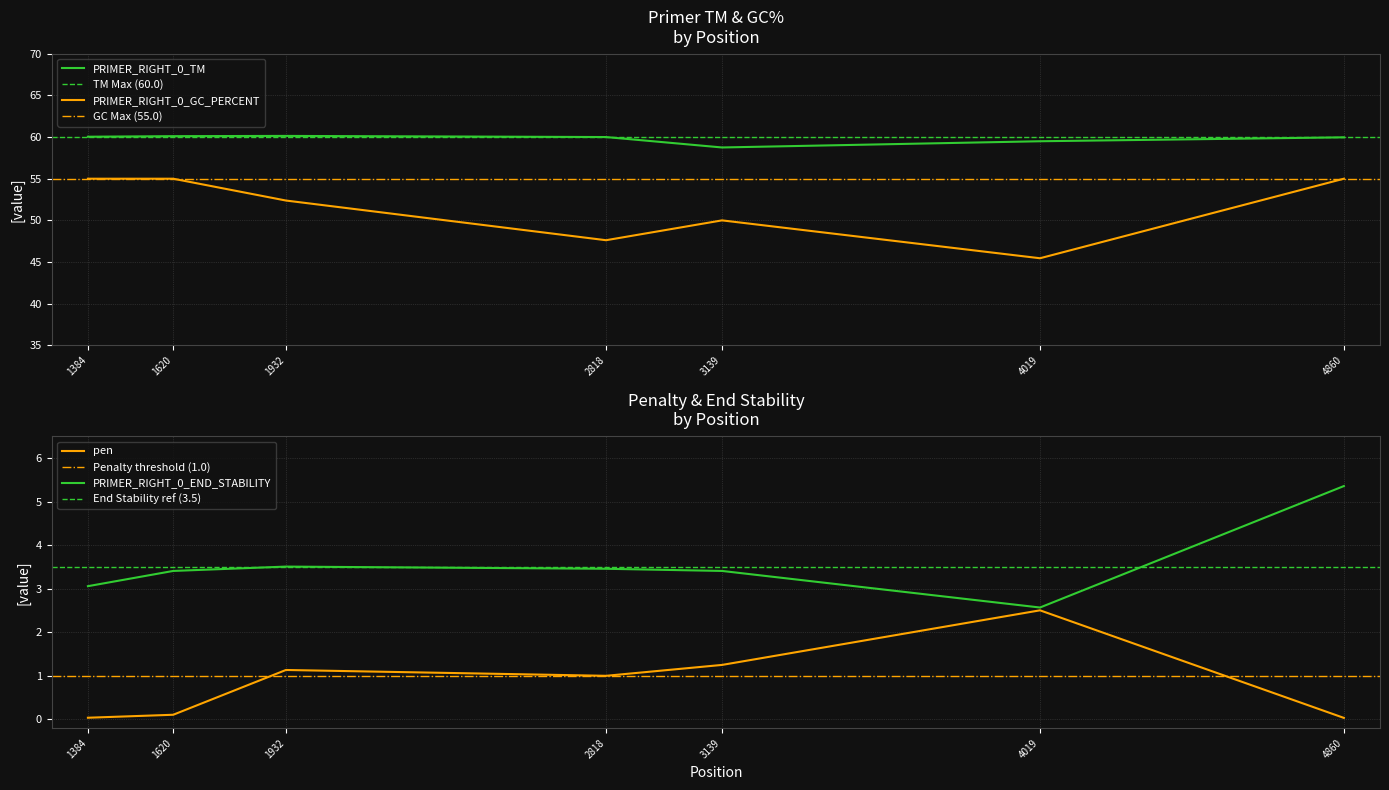

How many interior local valleys does the pen series have?

1